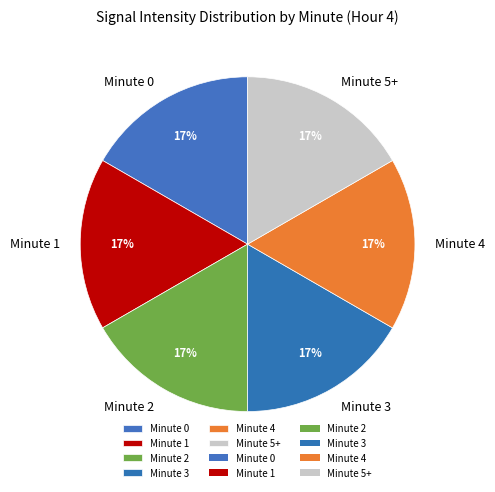

What percentage is the Minute 4 slice, to the nearest percent?

17%